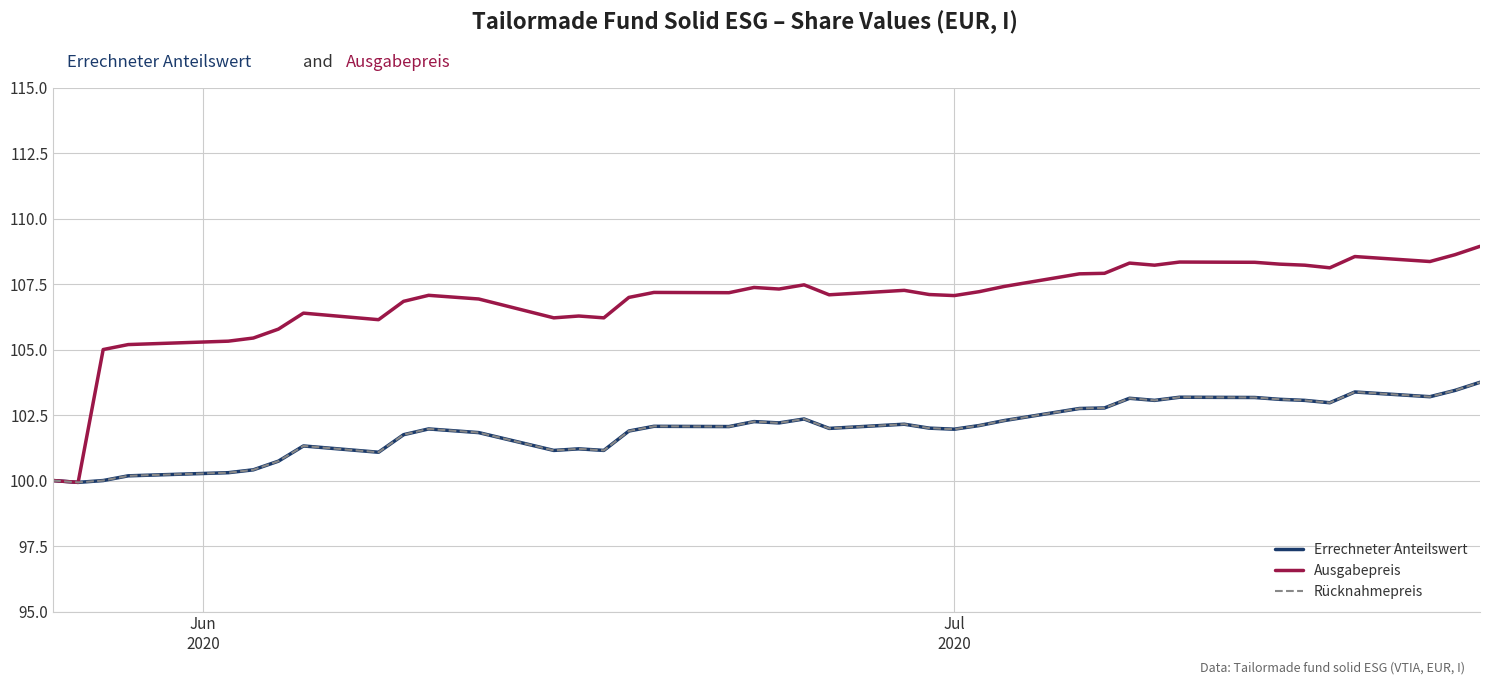

Reading left to right, what are all the values shown in this chart?

Errechneter Anteilswert: 100.0	99.9	100.0	100.2	100.3	100.4	100.7	101.3	101.1	101.8	102.0	101.8	101.2	101.2	101.2	101.9	102.1	102.1	102.2	102.2	102.3	102.0	102.2	102.0	102.0	102.1	102.3	102.8	102.8	103.1	103.1	103.2	103.2	103.1	103.1	103.0	103.4	103.2	103.4	103.8
Ausgabepreis: 100.0	99.9	105.0	105.2	105.3	105.4	105.8	106.4	106.1	106.8	107.1	106.9	106.2	106.3	106.2	107.0	107.2	107.2	107.4	107.3	107.5	107.1	107.3	107.1	107.1	107.2	107.4	107.9	107.9	108.3	108.2	108.3	108.3	108.3	108.2	108.1	108.5	108.4	108.6	108.9
Rücknahmepreis: 100.0	99.9	100.0	100.2	100.3	100.4	100.7	101.3	101.1	101.8	102.0	101.8	101.2	101.2	101.2	101.9	102.1	102.1	102.2	102.2	102.3	102.0	102.2	102.0	102.0	102.1	102.3	102.8	102.8	103.1	103.1	103.2	103.2	103.1	103.1	103.0	103.4	103.2	103.4	103.8